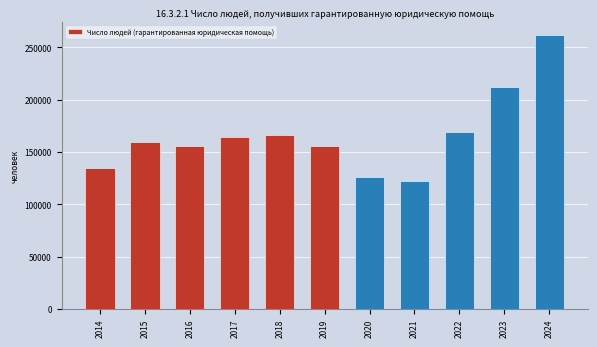

What is the difference between the maximum and minimum values?

139161